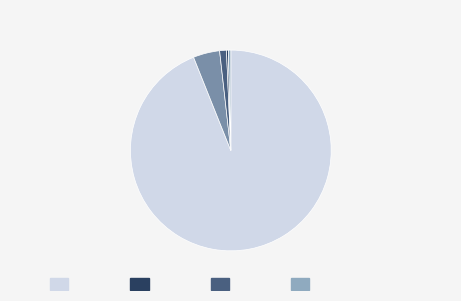

Is there a majority slice in this chart?

Yes